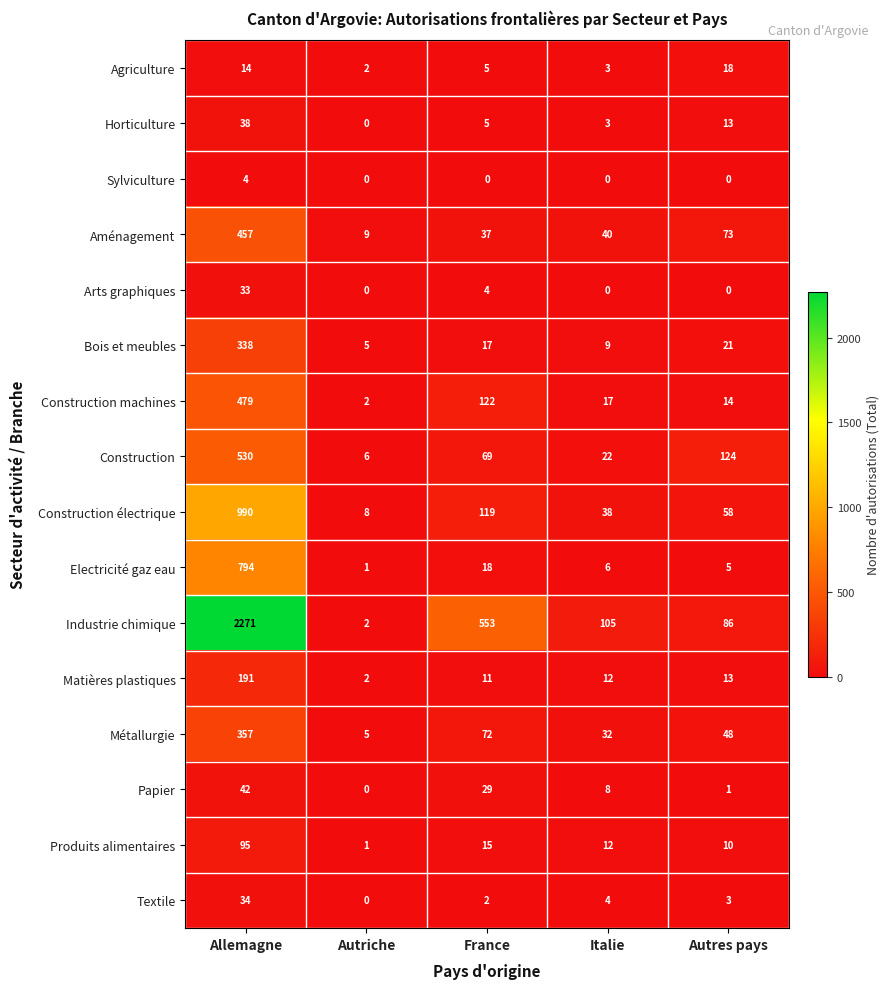

What is the spread (max minus min) of values at Italie?

105